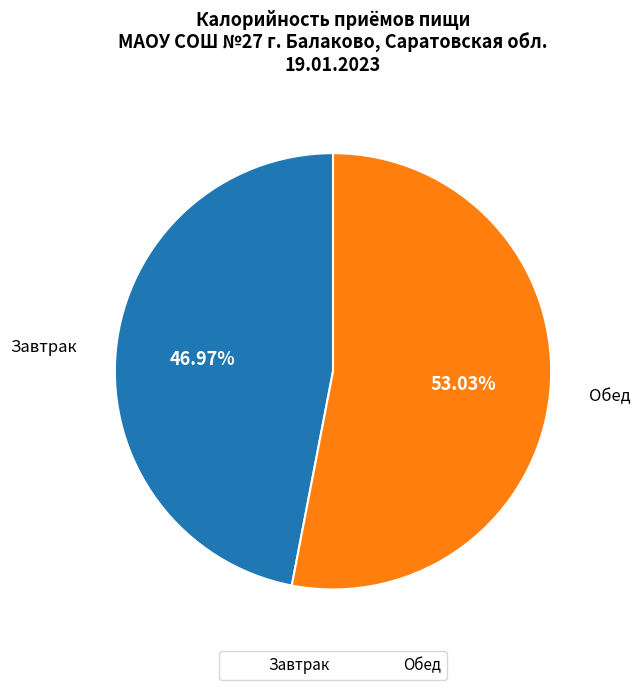

Approximately how many times larger is the value at Обед compared to Завтрак?

1.1